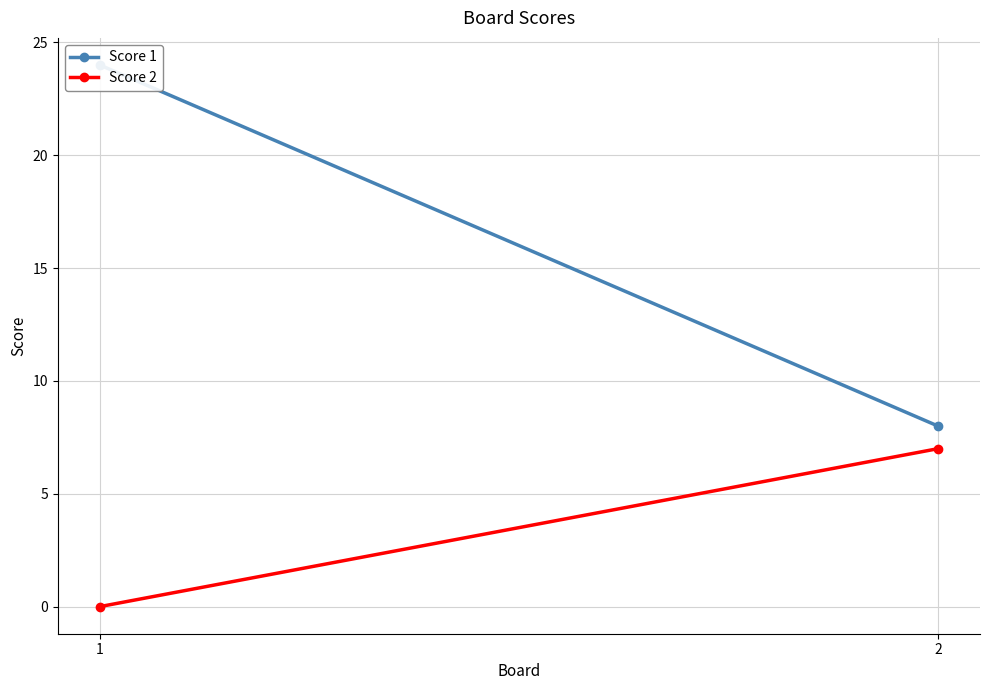

What is the difference between the maximum and minimum values in the Score 2 series?

7